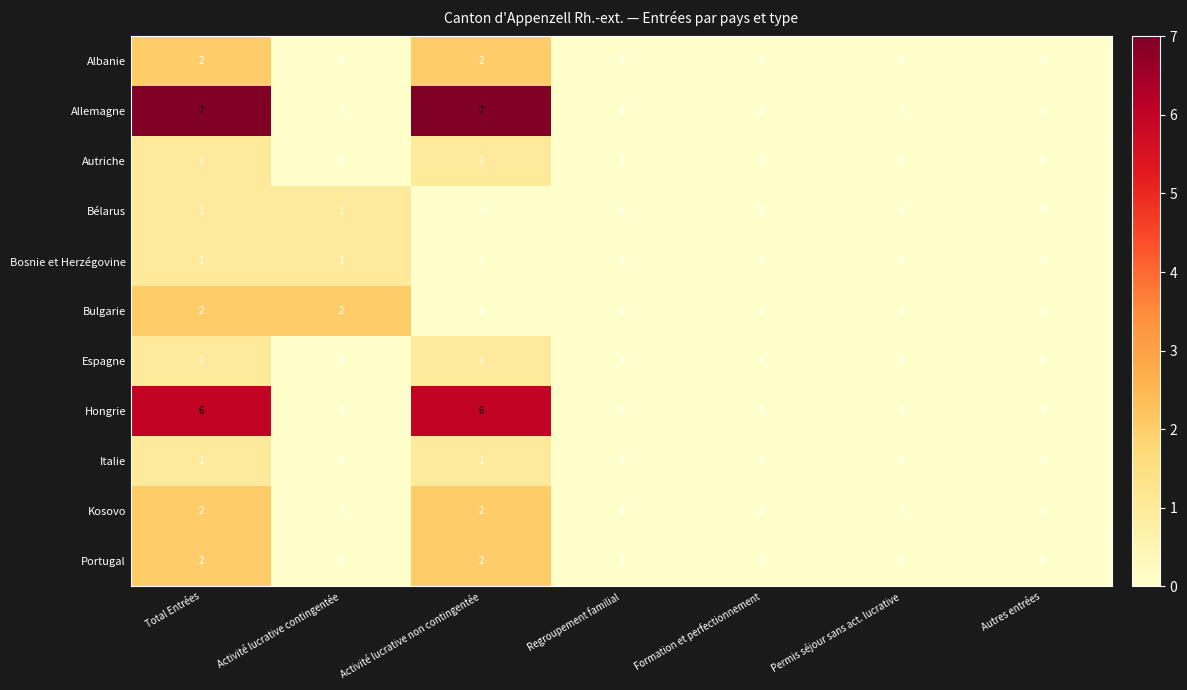

The Bosnie et Herzégovine series shows 0 at Regroupement familial. True or false?

True